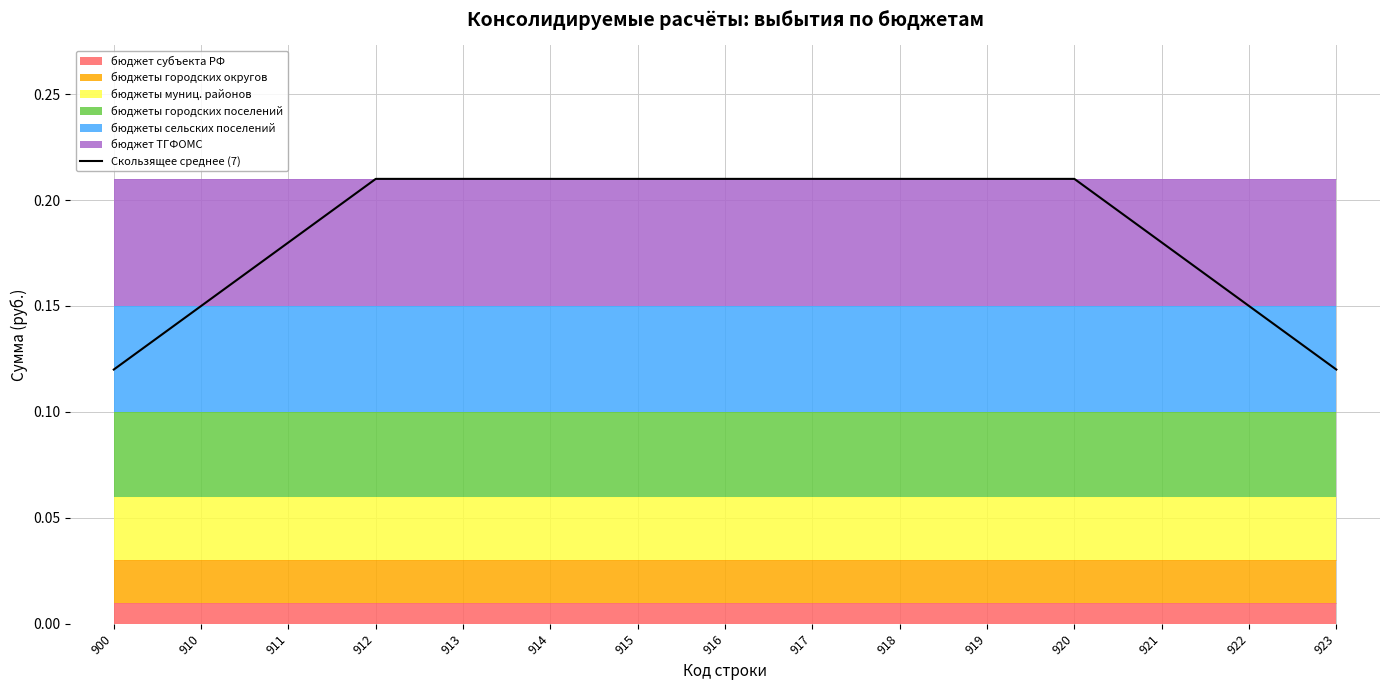

What is the sum of all values?

2.8